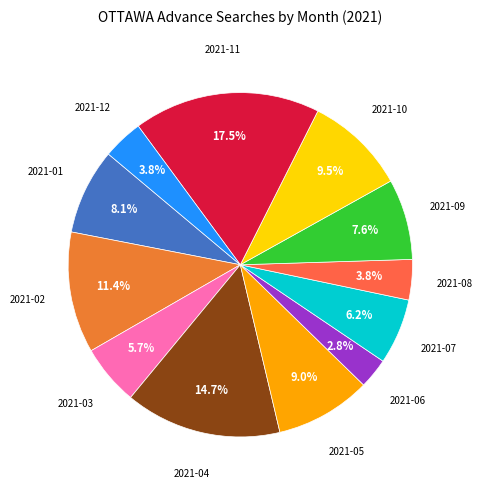

What percentage is NOT represented by 2021-12?

96.2%